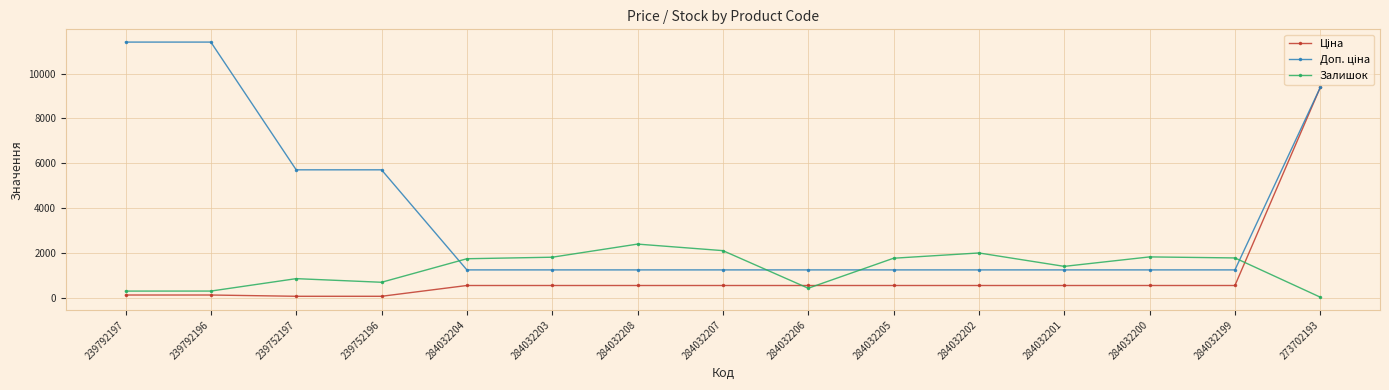

The Залишок series shows 290.0 at 239792196. True or false?

True